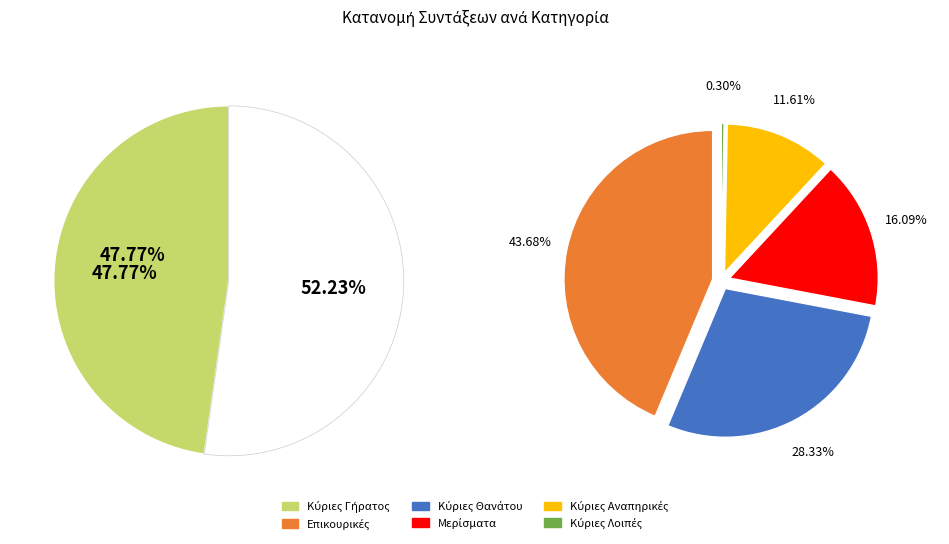

Is Επικουρικές the majority of the pie?

No